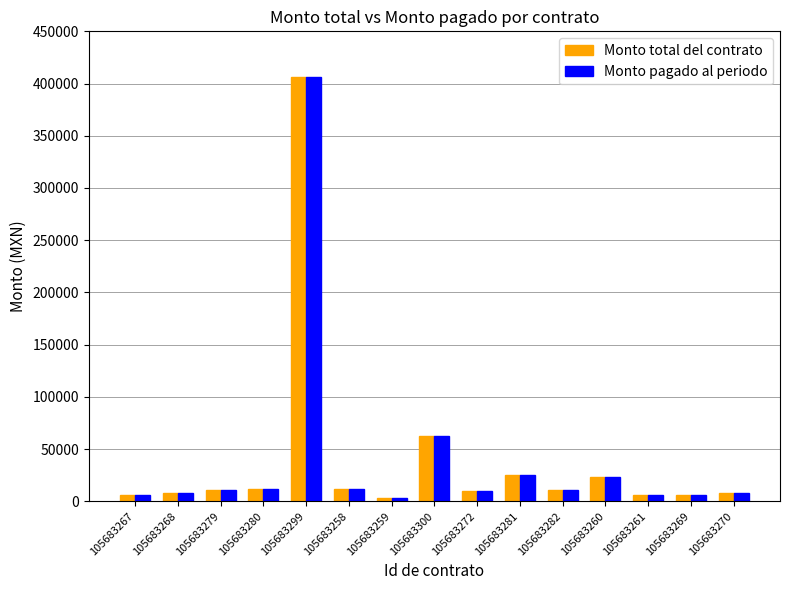

What are all the series names shown in the legend?

Monto total del contrato, Monto pagado al periodo